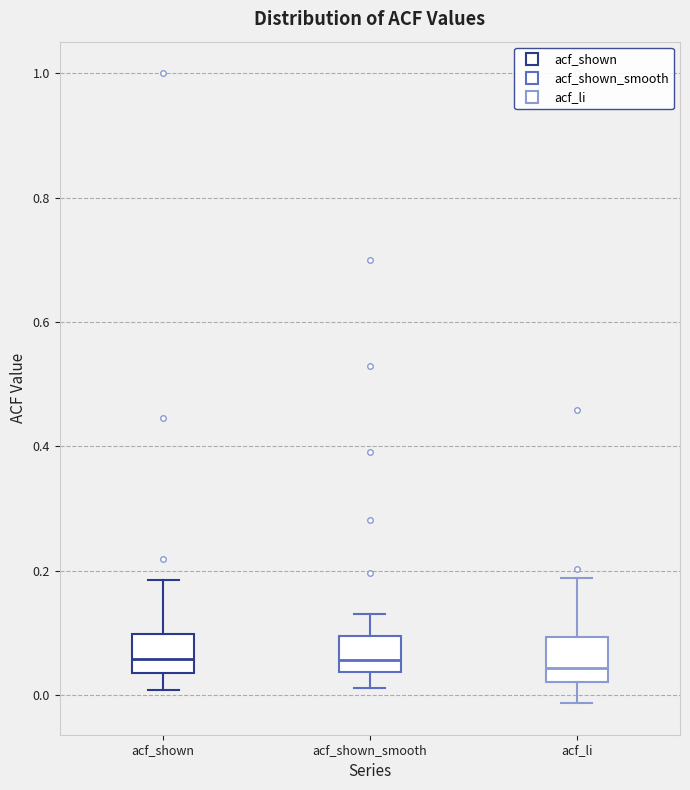

Where does the median line of the box for acf_shown_smooth sit on the y-axis? The values are not printed on the chart, so give them approximately, as read against the axis.

0.06